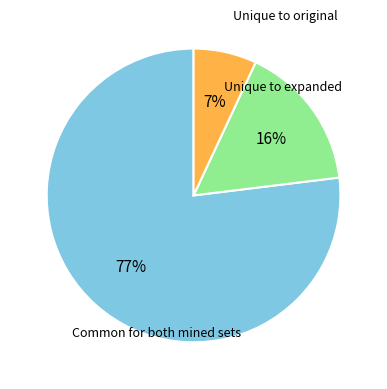

To the nearest percent, what is the average slice percentage?

33%